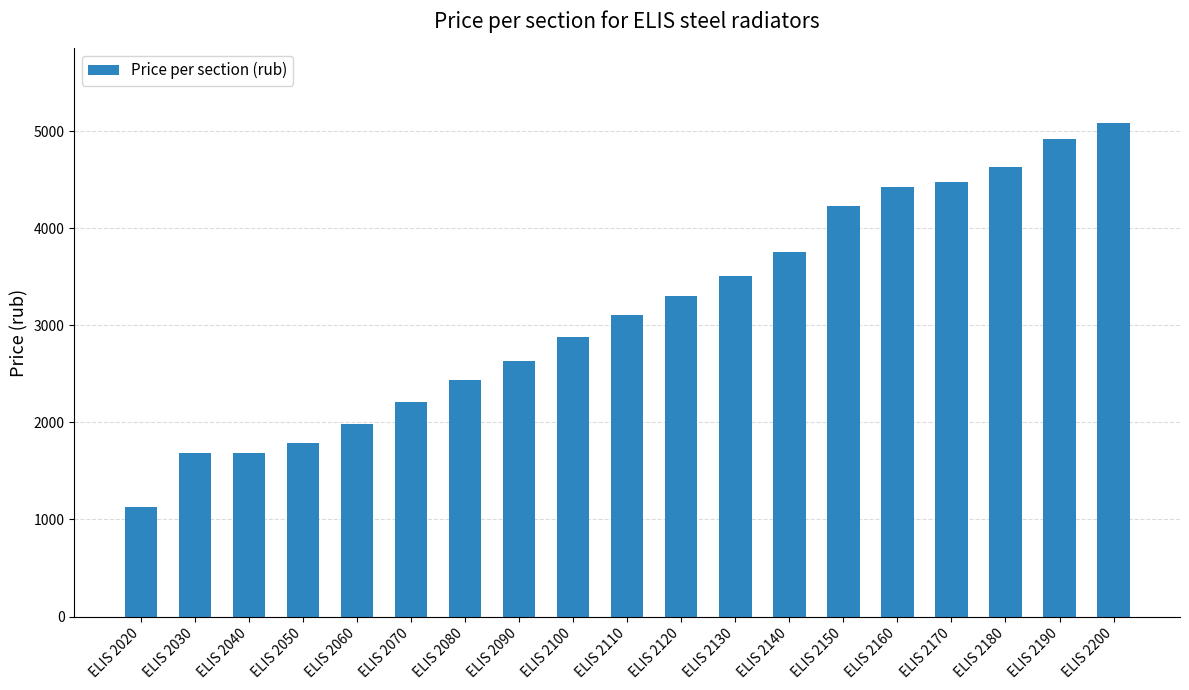

Reading left to right, transcribe all the data shown in this chart.

1131	1684	1684	1784	1984	2213	2440	2634	2880	3108	3299	3512	3757	4232	4425	4480	4633	4923	5090